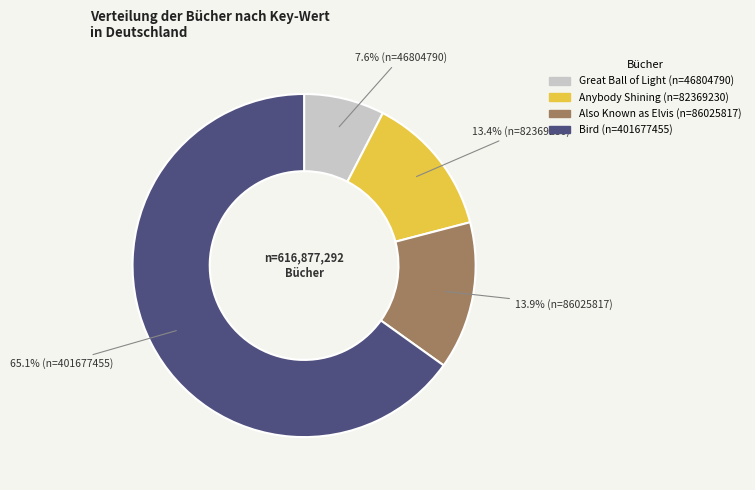

To the nearest percent, what portion does Anybody Shining represent?

13%